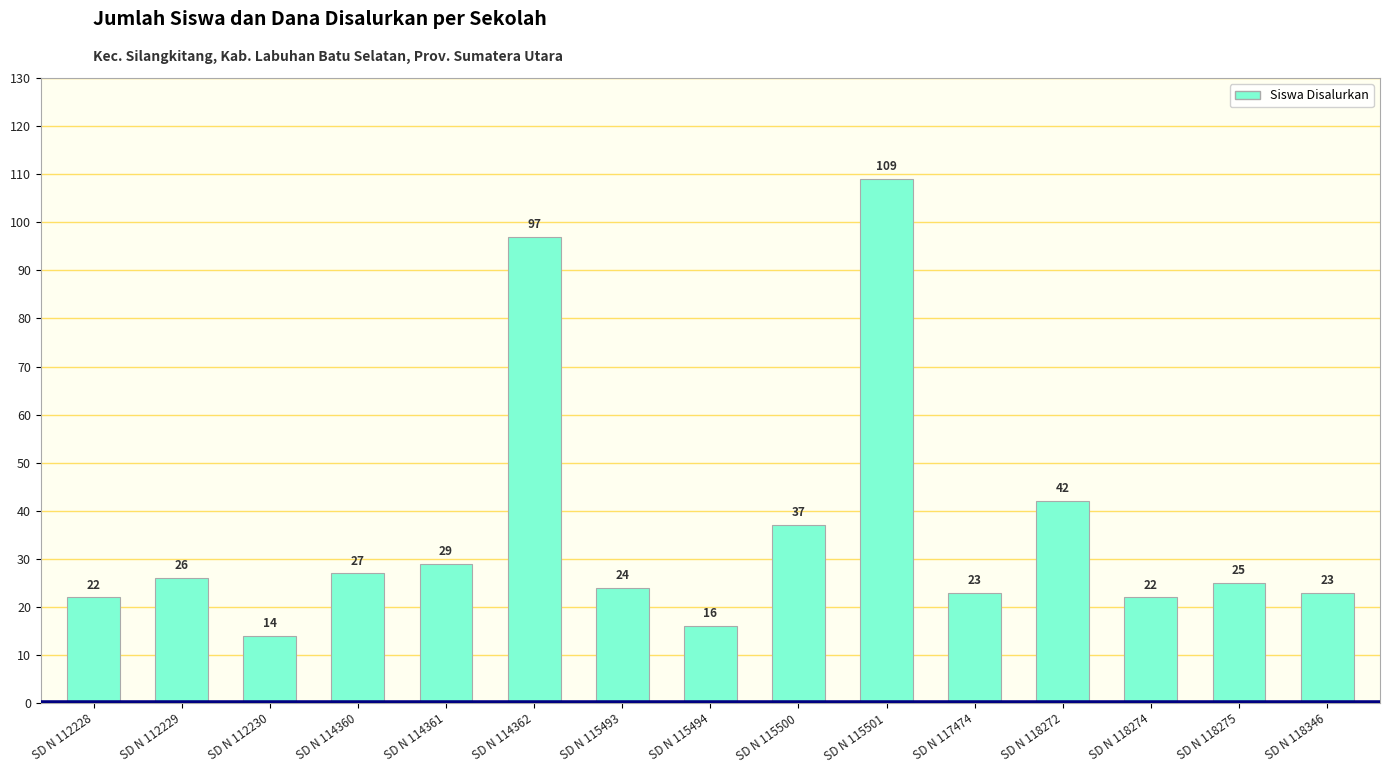

Where does the data first go above 25?

SD N 112229